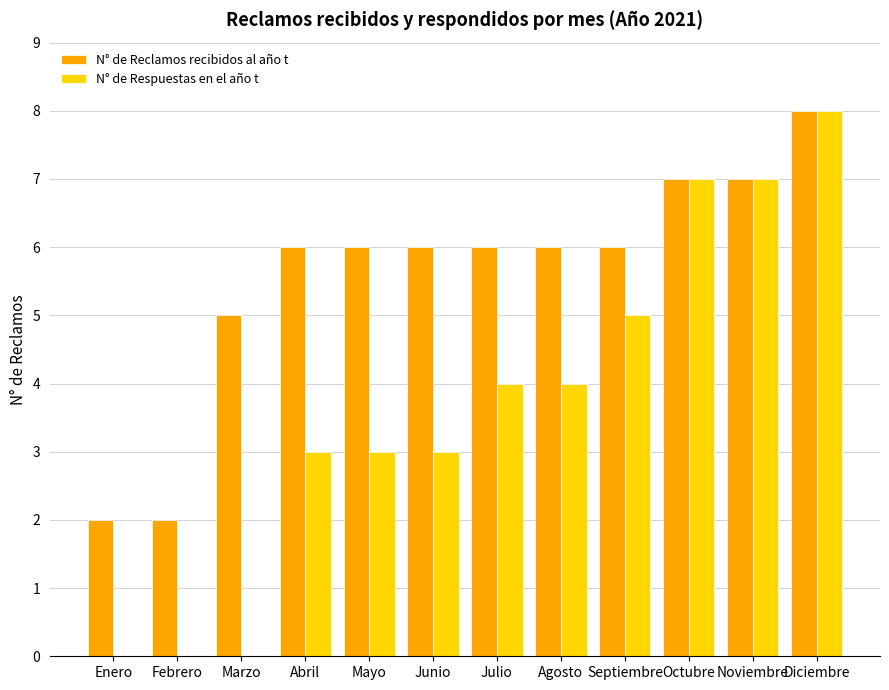

What is the sum of all N° de Reclamos recibidos al año t values?

67